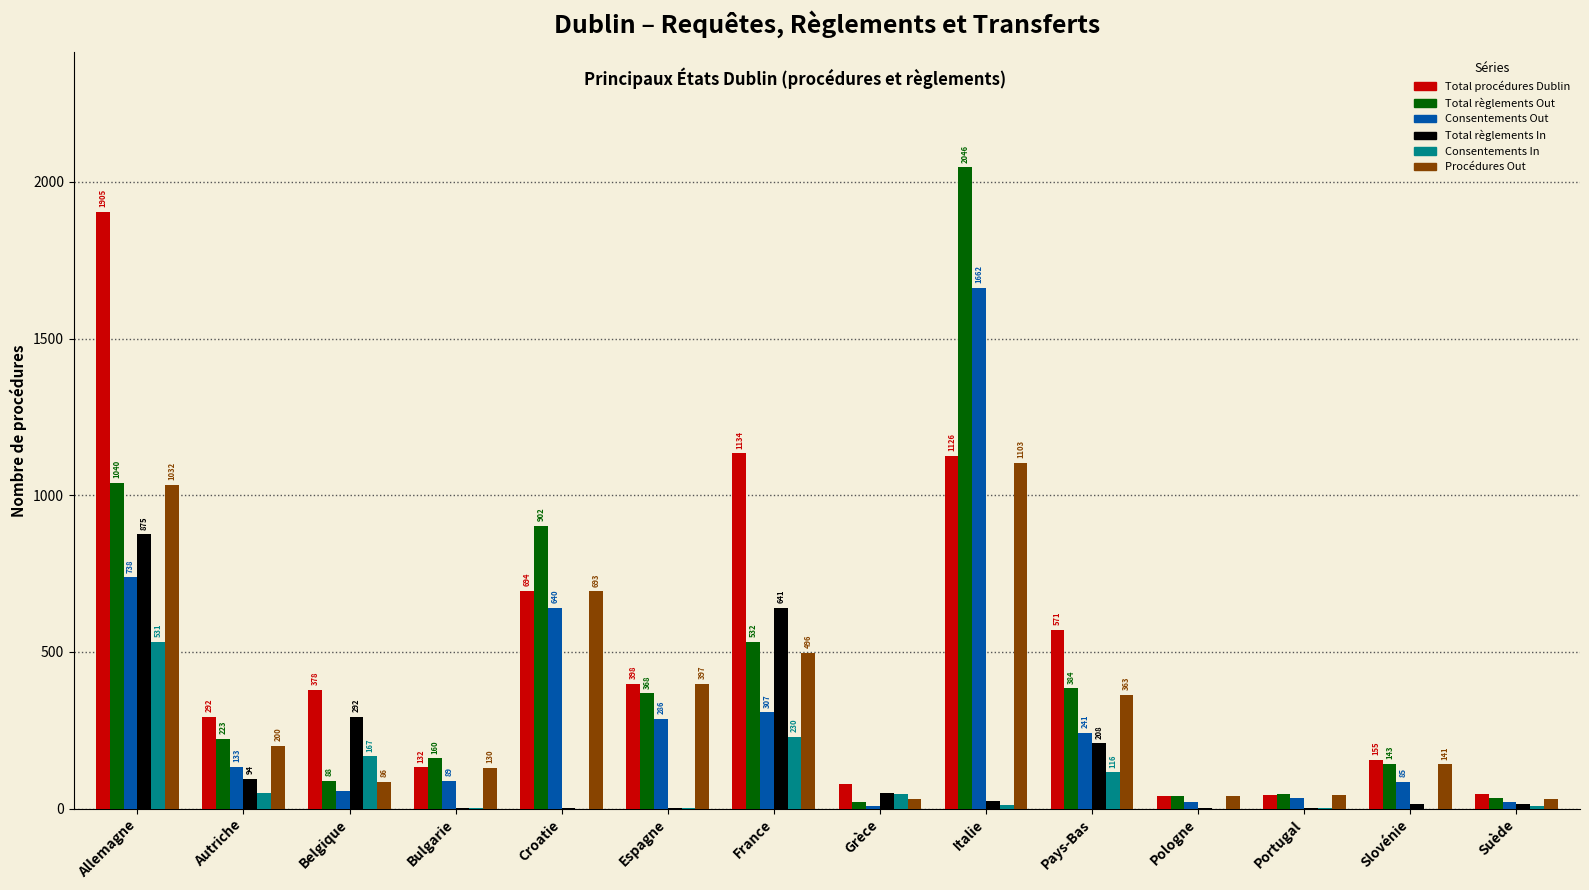

What are all the series names shown in the legend?

Total procédures Dublin, Total règlements Out, Consentements Out, Total règlements In, Consentements In, Procédures Out